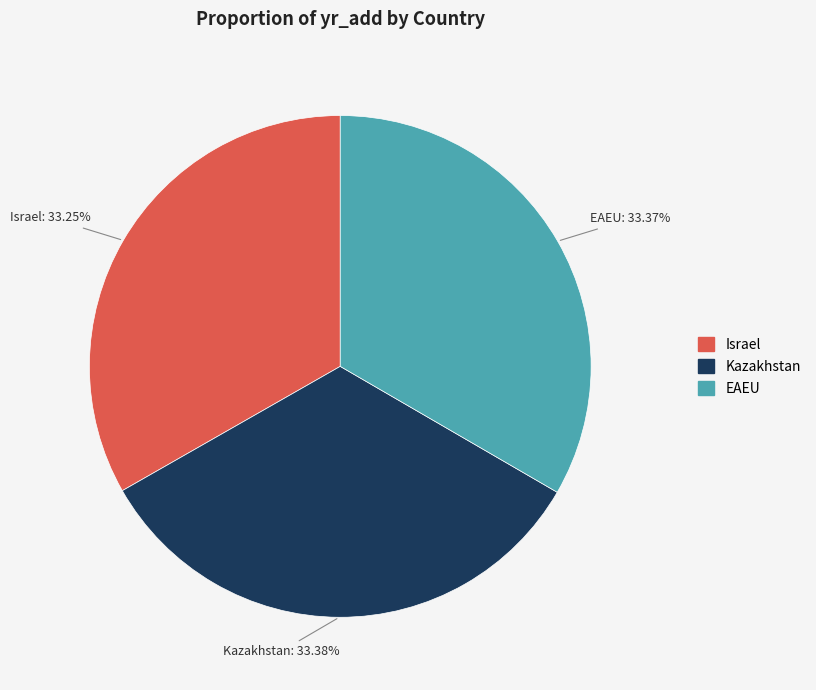

How many slices are in this pie chart?

3